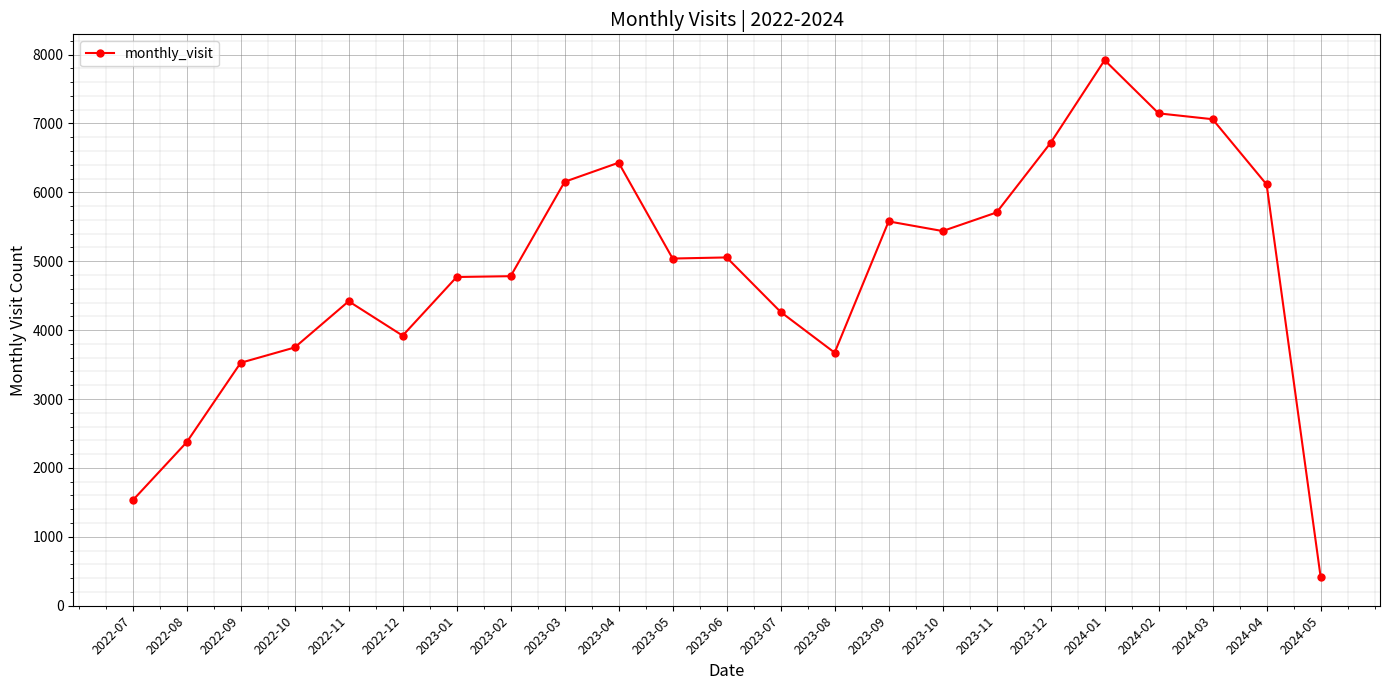

Read the value at 2023-02, to the nearest 50.

4800